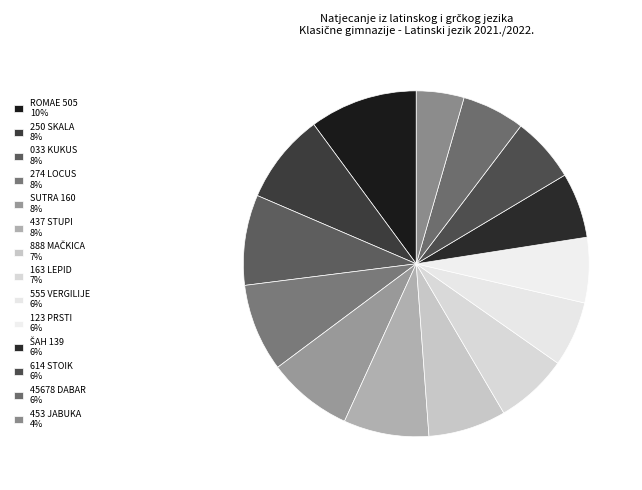

To the nearest percent, what is the average slice percentage?

7%